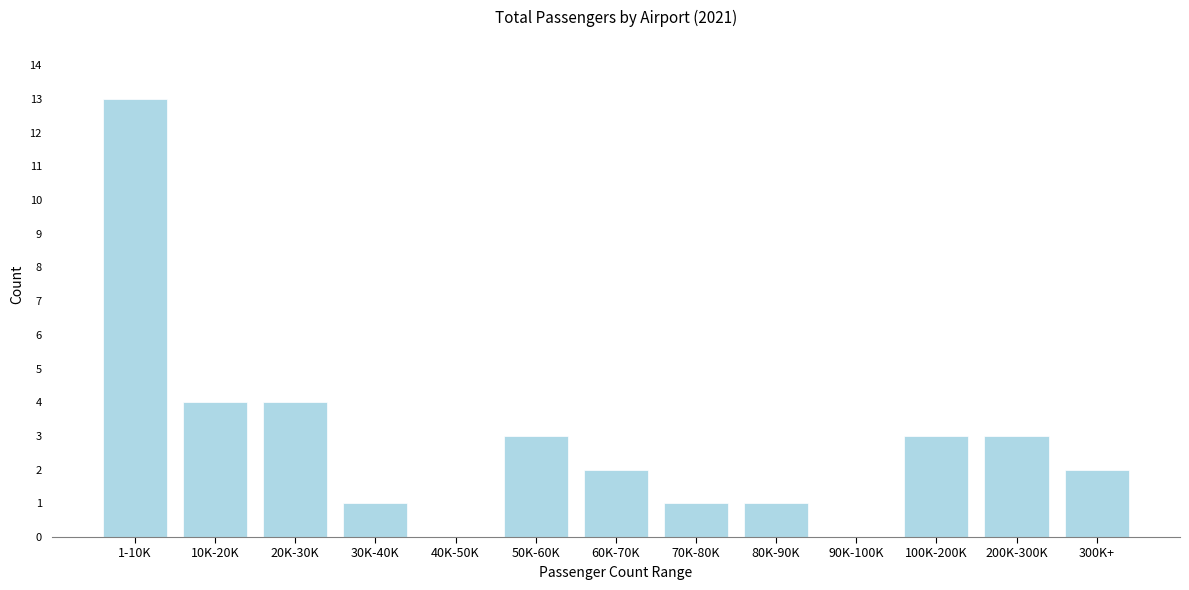

Reading left to right, transcribe all the data shown in this chart.

1-10K=13	10K-20K=4	20K-30K=4	30K-40K=1	40K-50K=0	50K-60K=3	60K-70K=2	70K-80K=1	80K-90K=1	90K-100K=0	100K-200K=3	200K-300K=3	300K+=2